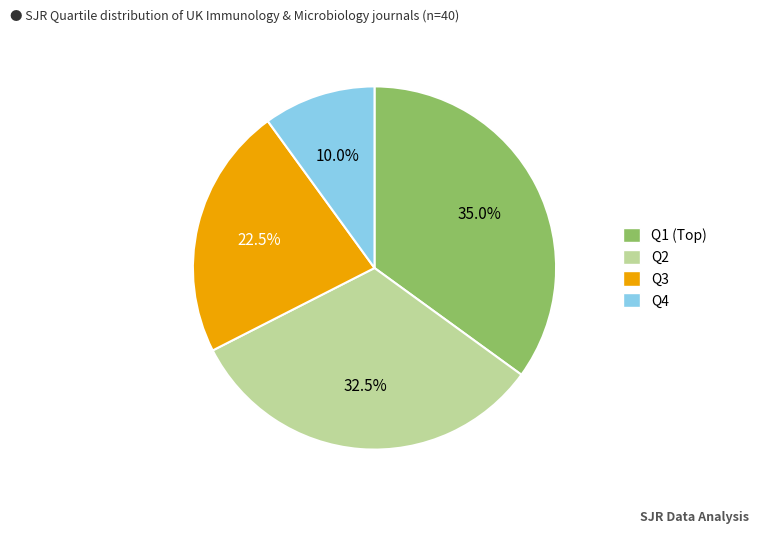

Is there a majority slice in this chart?

No